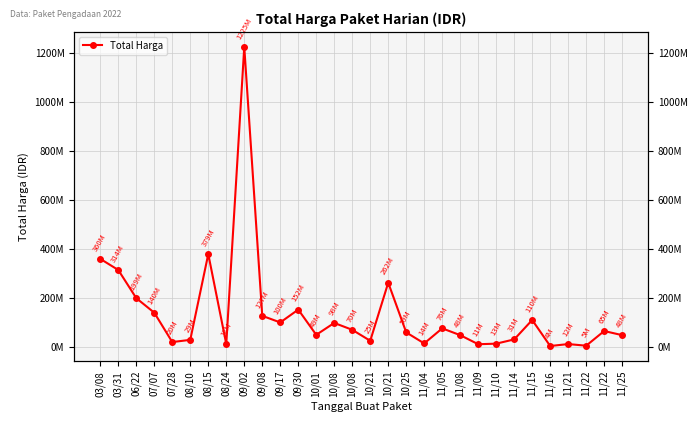

List the labels in order of value, smallest first.

11/16, 11/22, 11/09, 11/21, 08/24, 11/10, 11/04, 07/28, 10/21, 08/10, 11/14, 11/08, 11/25, 10/01, 10/25, 11/22, 10/08, 11/05, 10/08, 09/17, 11/15, 09/08, 07/07, 09/30, 06/22, 10/21, 03/31, 03/08, 08/15, 09/02